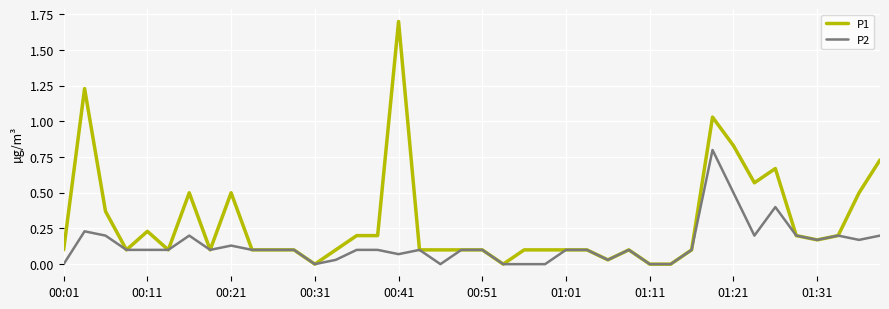

Which series has the largest range (max minus min)?

P1